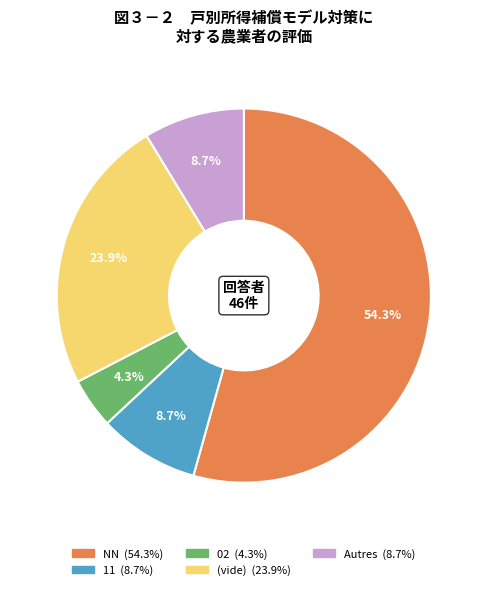

Does any single category account for the majority?

Yes